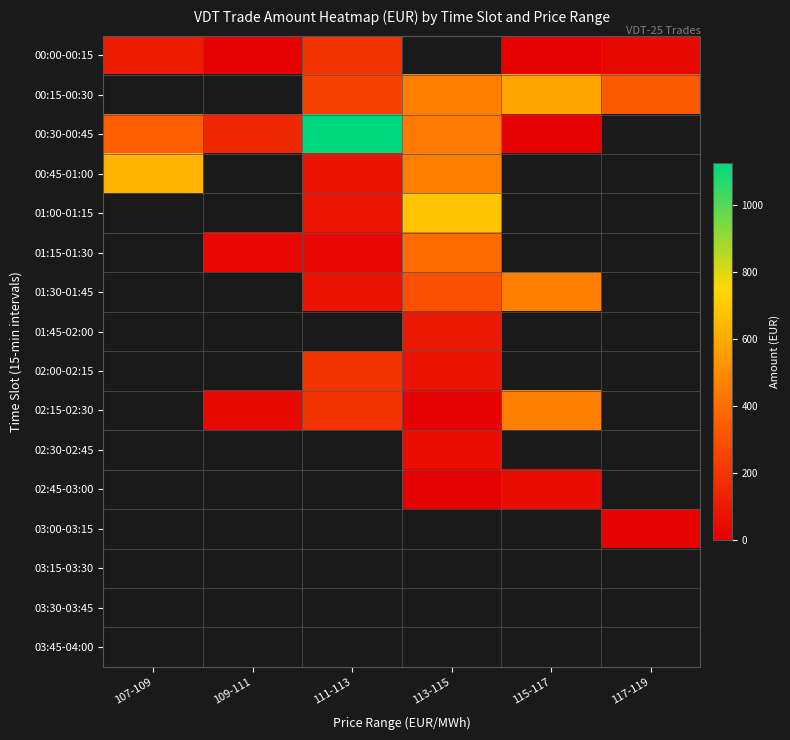

Where does the 01:45-02:00 series first go above 91?

113-115